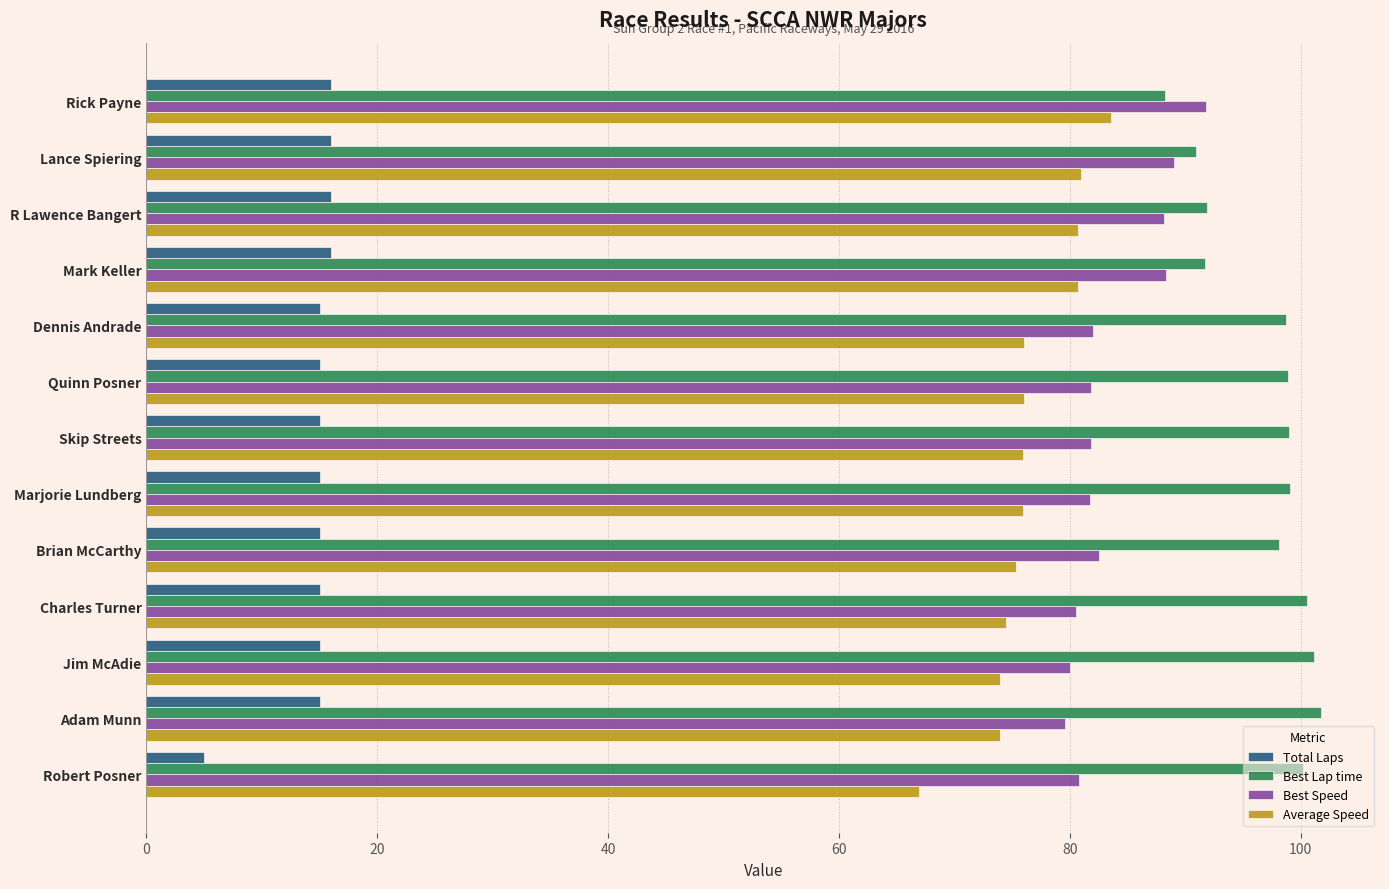

The Total Laps series shows 15.0 at Dennis Andrade. True or false?

True